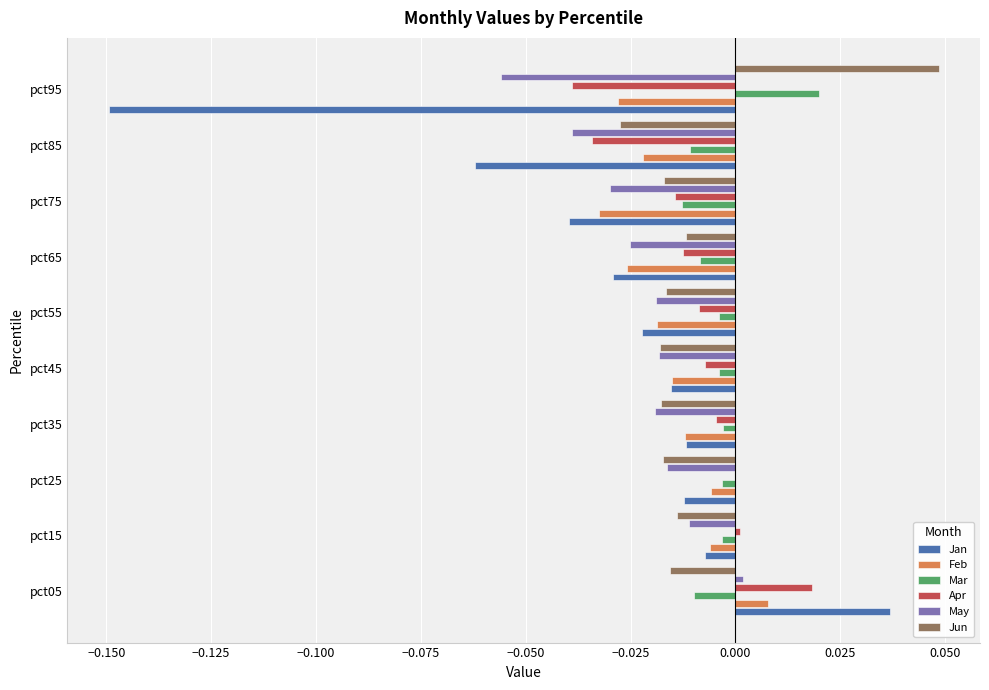

The value of Jan at pct85 is -0.0. True or false?

False